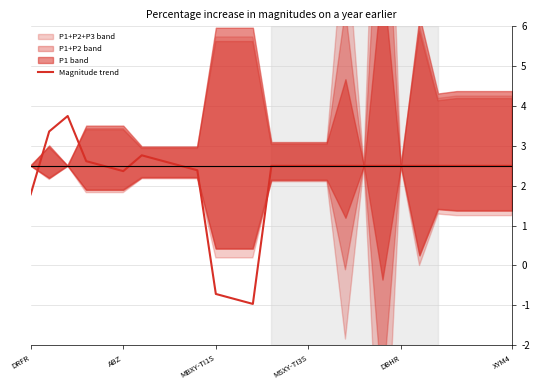

The value at 21 is 2.5. True or false?

True